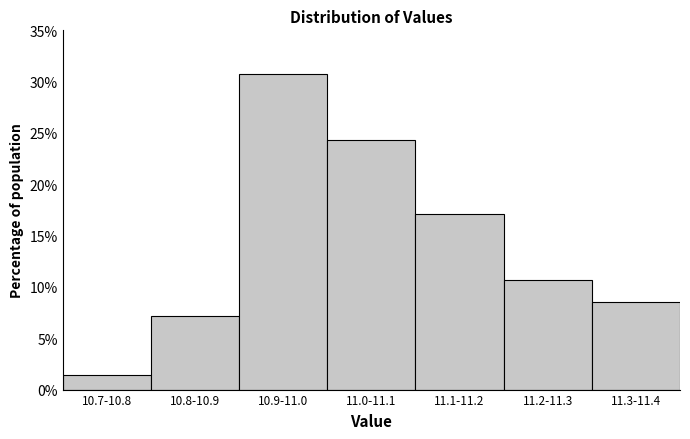

Reading right to left, extract all data points from this chart.

11.3-11.4=8.6	11.2-11.3=10.7	11.1-11.2=17.1	11.0-11.1=24.3	10.9-11.0=30.7	10.8-10.9=7.1	10.7-10.8=1.4